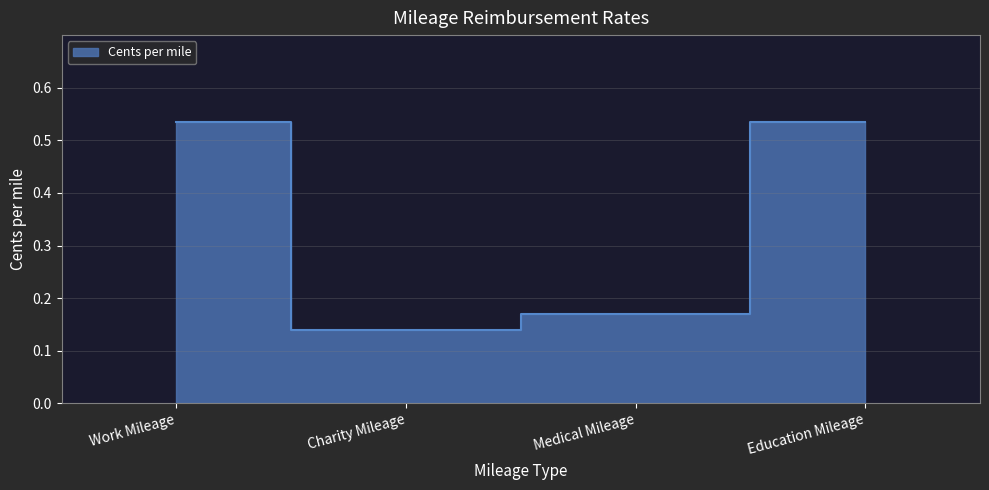

True or false: the data shows 0.0 at Medical Mileage.

False